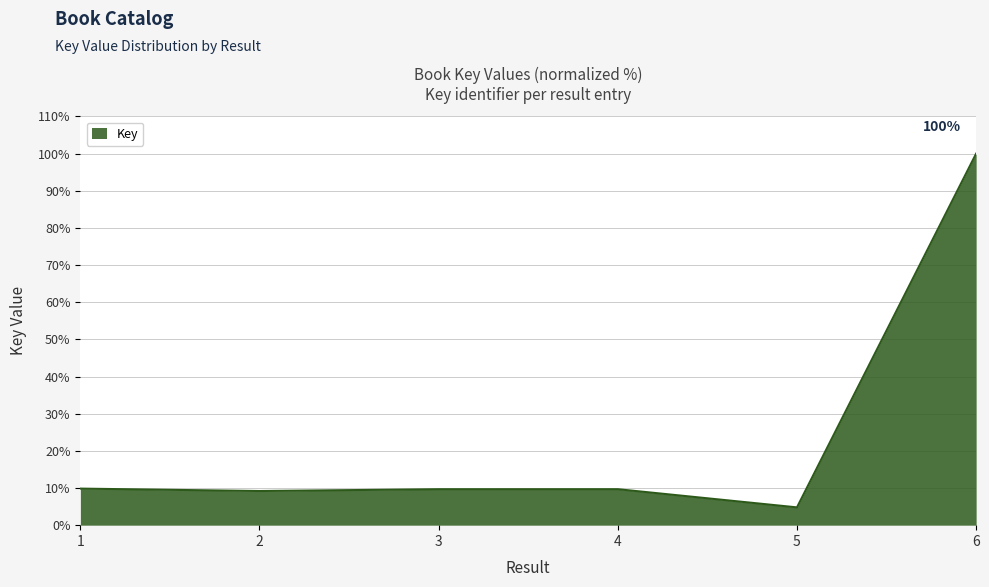

How many lines are shown in the chart?

1